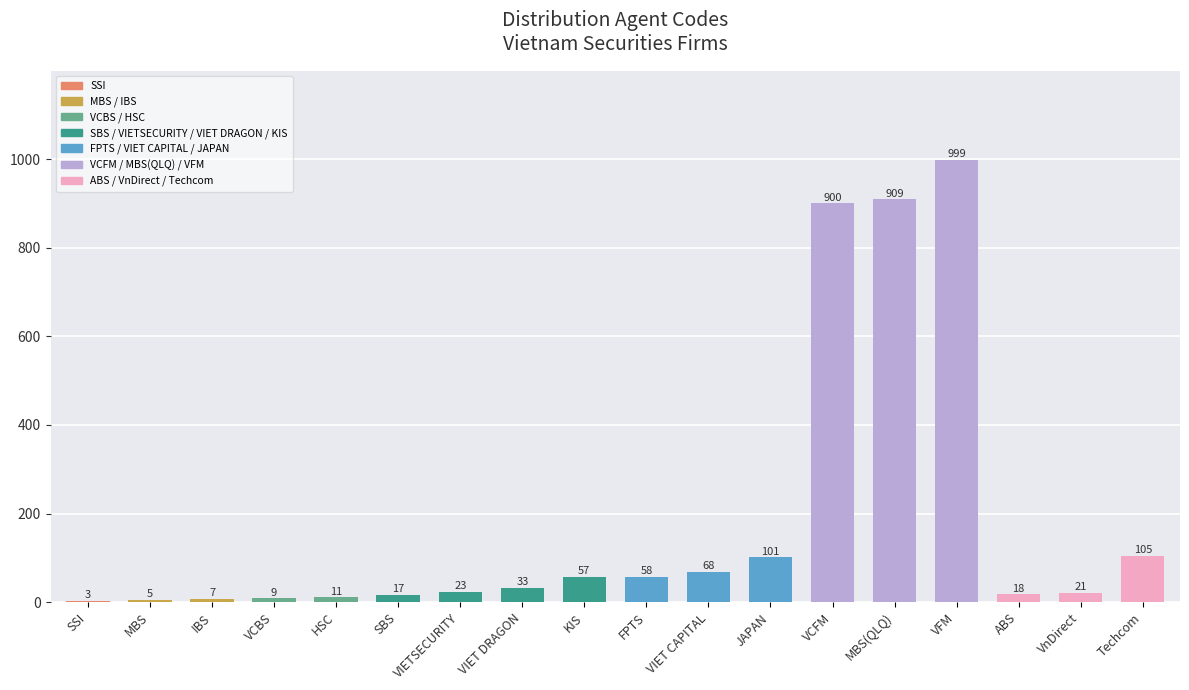

The chart shows a value of 33 at VIET DRAGON. True or false?

True